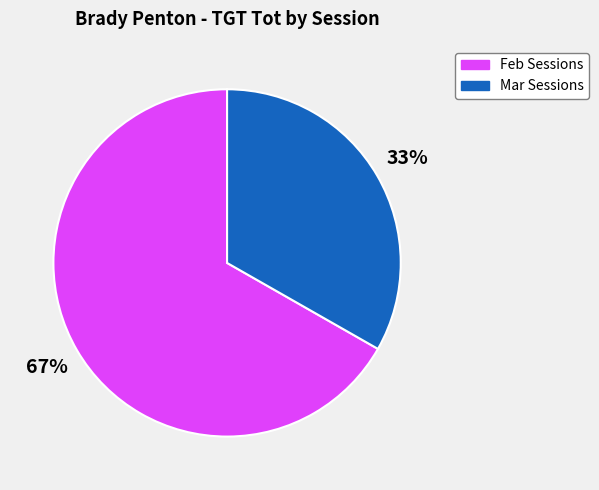

Combined, do Feb Sessions and Mar Sessions account for over 50%?

Yes